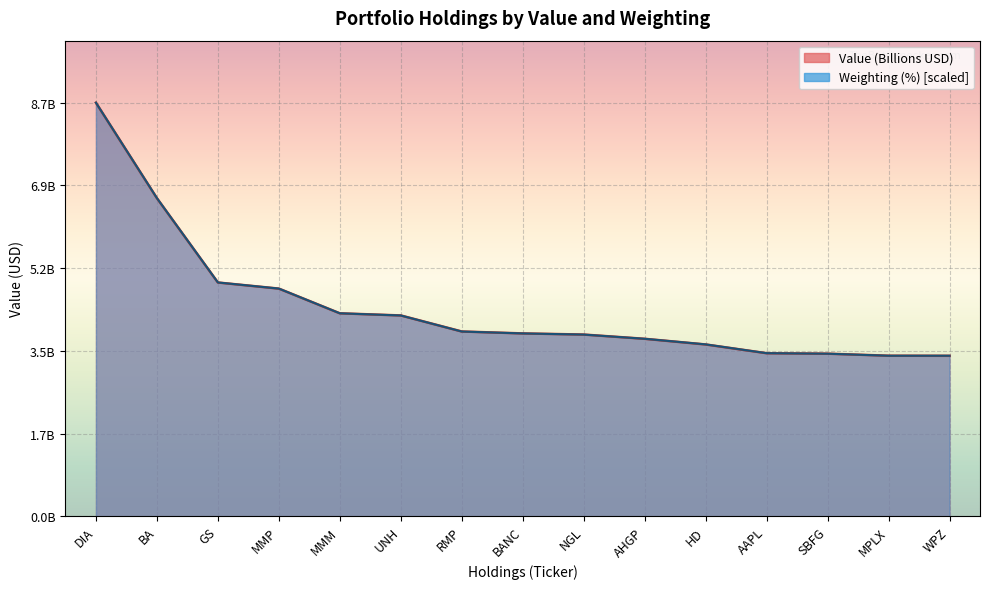

At which label does Weighting reach its minimum?

MPLX